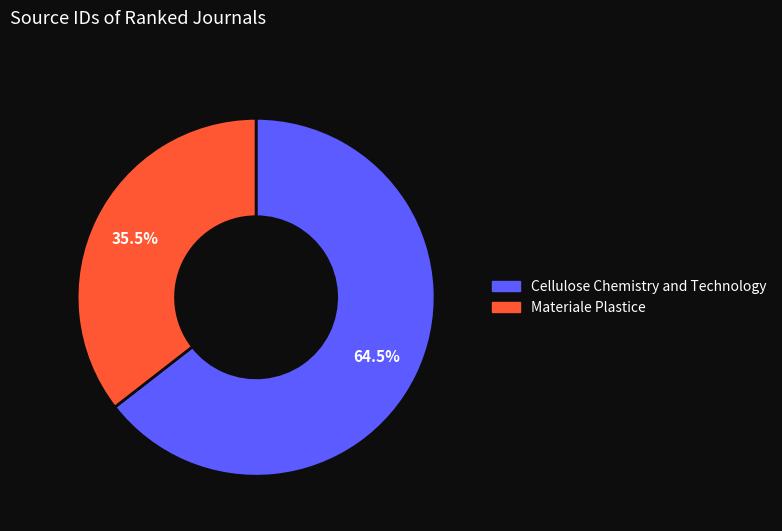

To the nearest percent, what is the difference between the Materiale Plastice and Cellulose Chemistry and Technology slice percentages?

29%